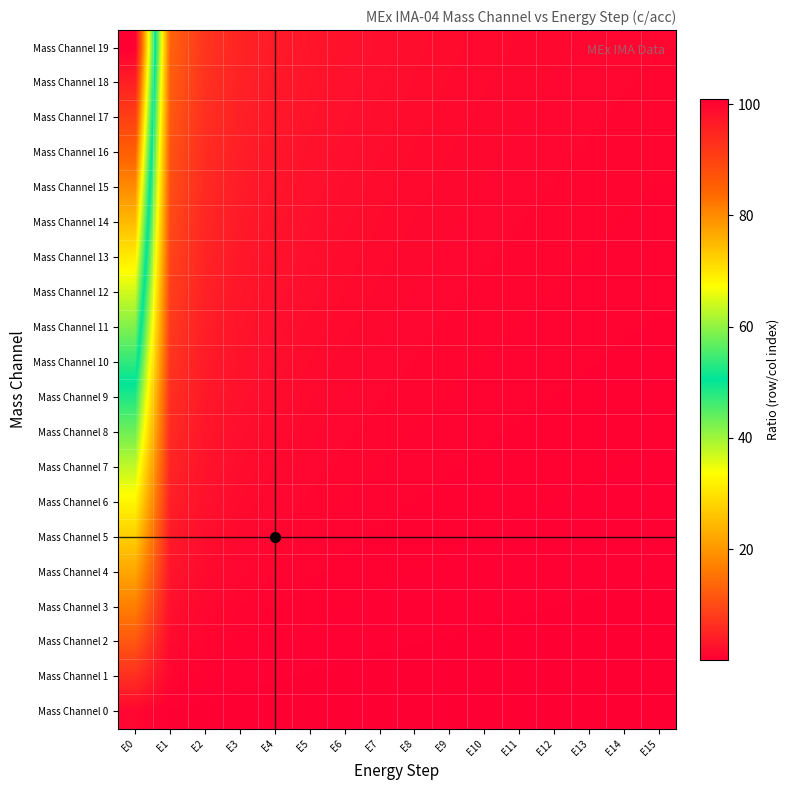

Which label corresponds to the largest value in the chart?

E0